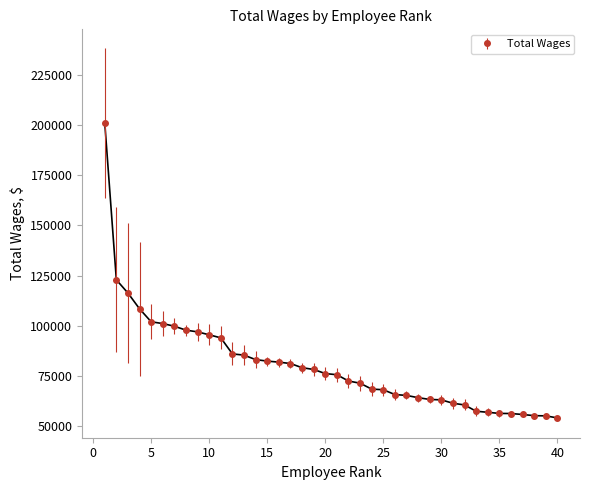

What is the minimum value shown in the chart?

53976